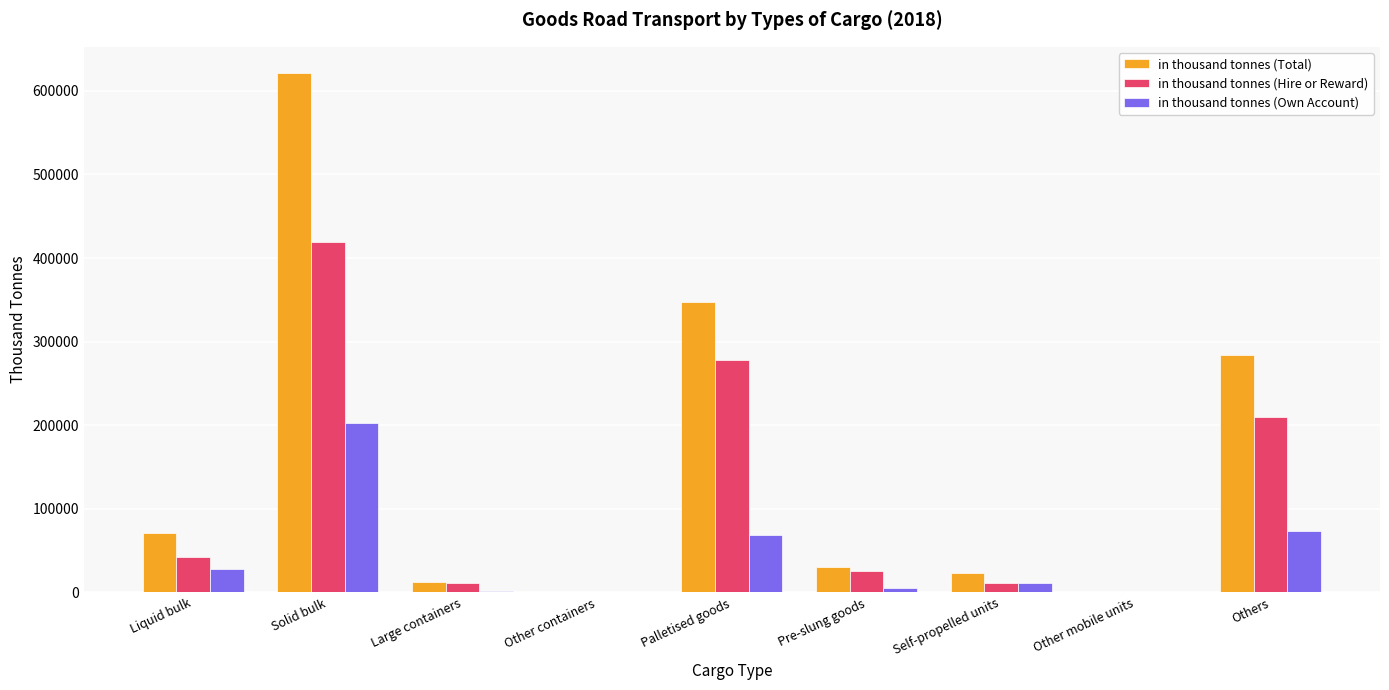

The value of in thousand tonnes (Own Account) at Solid bulk is 202109. True or false?

True